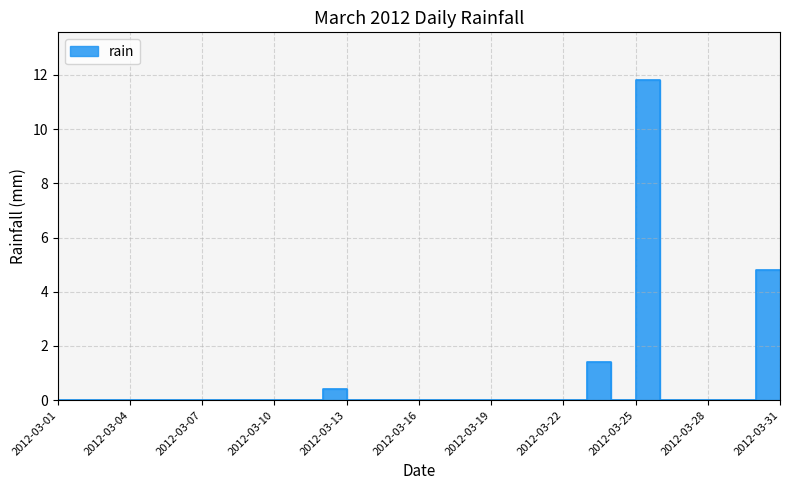

True or false: the data shows -7.9 at 2012-03-20.

False